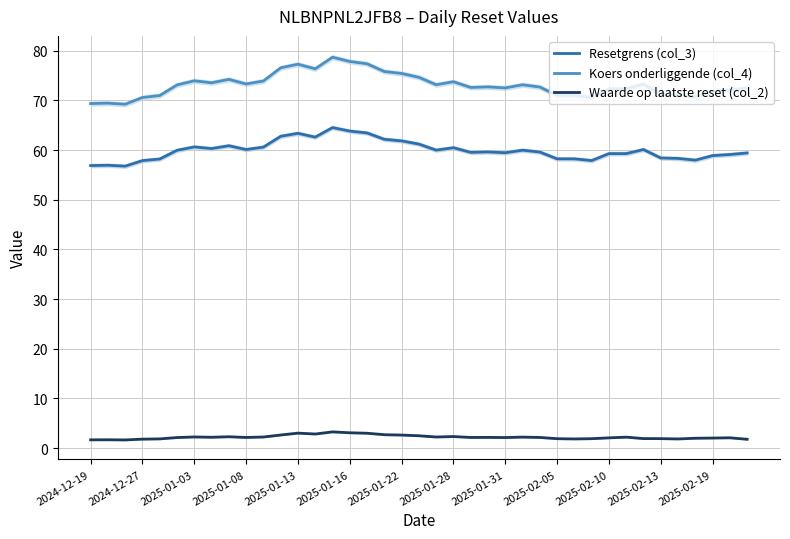

What is the maximum value shown in the chart?

78.7